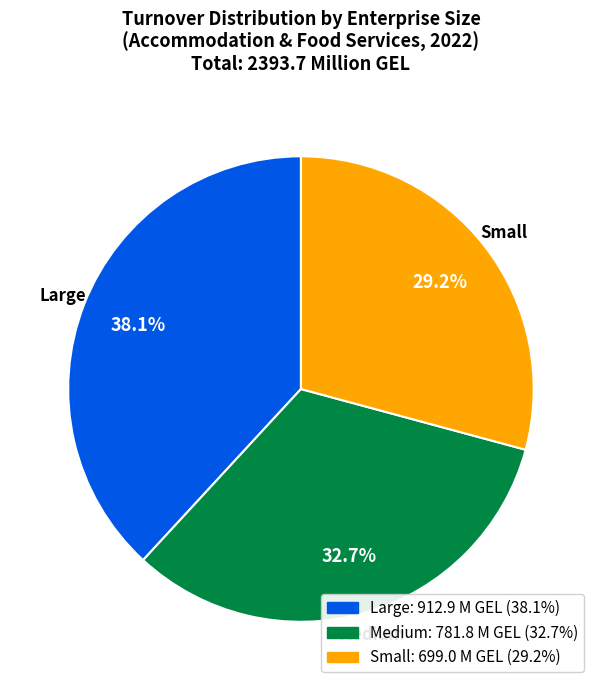

Is the sum of Large and Medium greater than half?

Yes